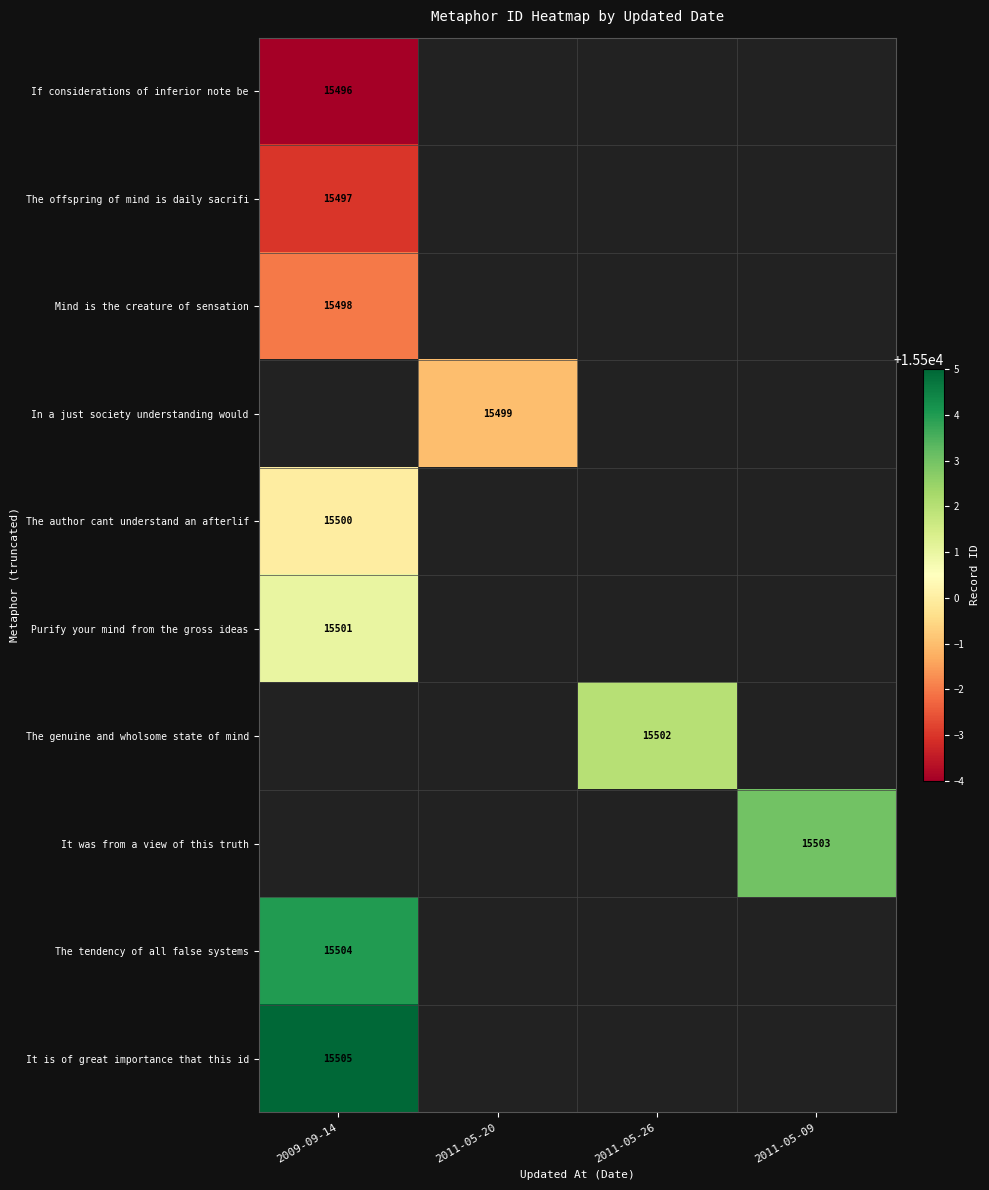

Is it true that It was from a view of this truth equals 5066 at 2011-05-09?

False